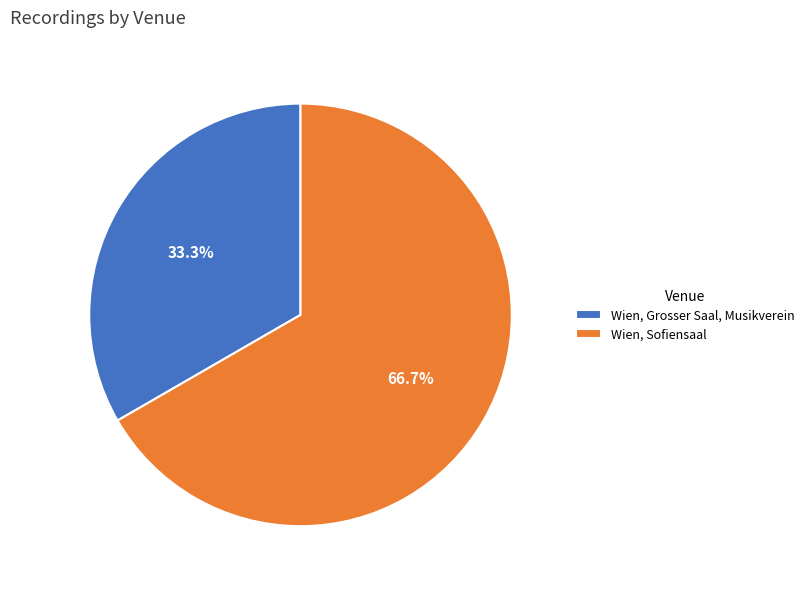

Which category accounts for the majority?

Wien, Sofiensaal